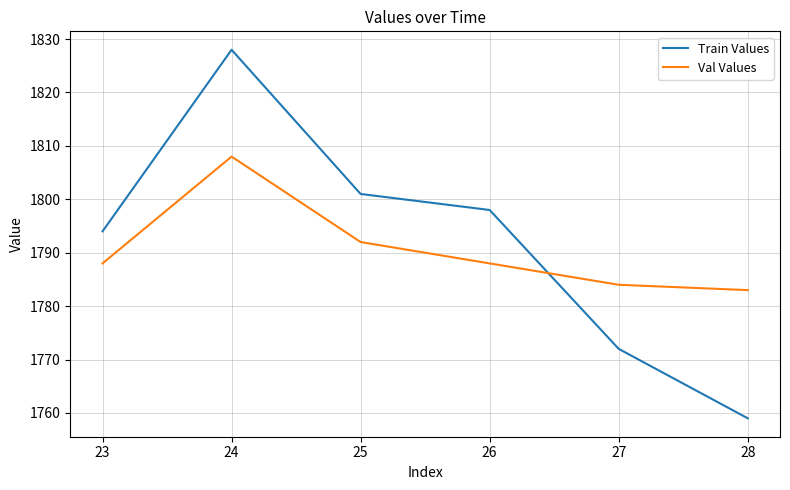

The value of Train Values at 27 is 1772. True or false?

True